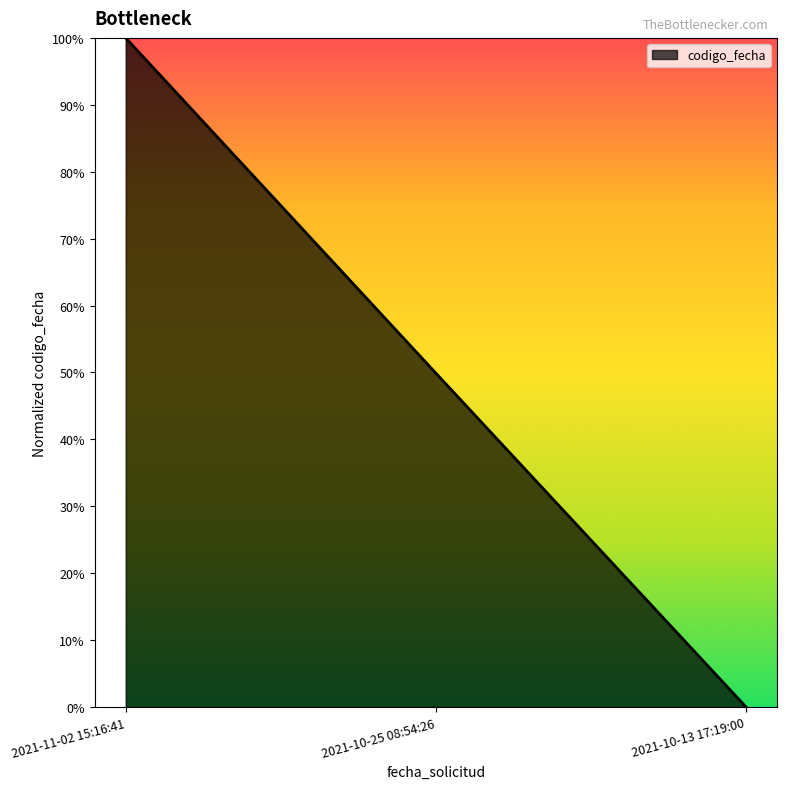

Does the chart have visible grid lines?

No